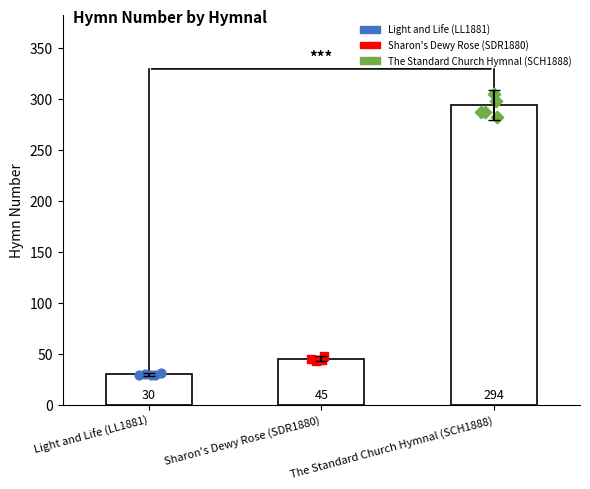

What is the ratio of the value at Light and Life (LL1881) to the value at The Standard Church Hymnal (SCH1888)?

0.1